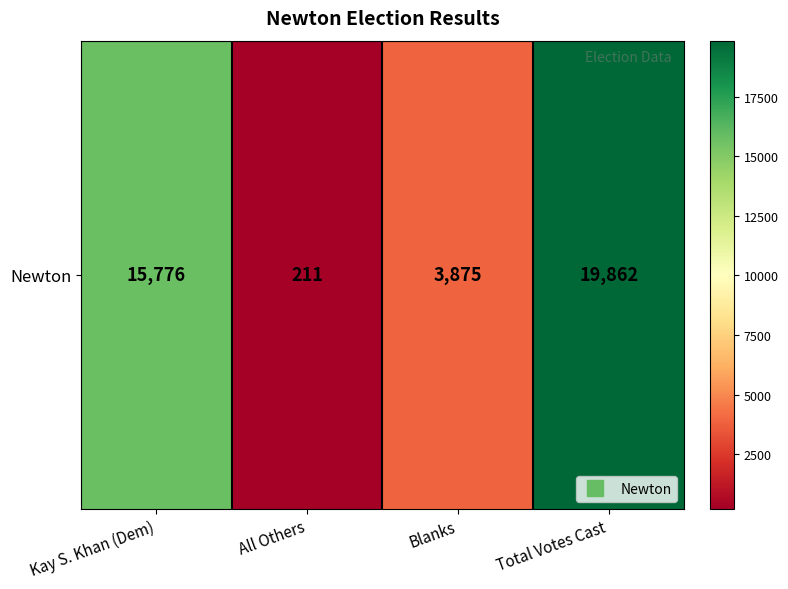

Where does the data first go above 15776?

Total Votes Cast